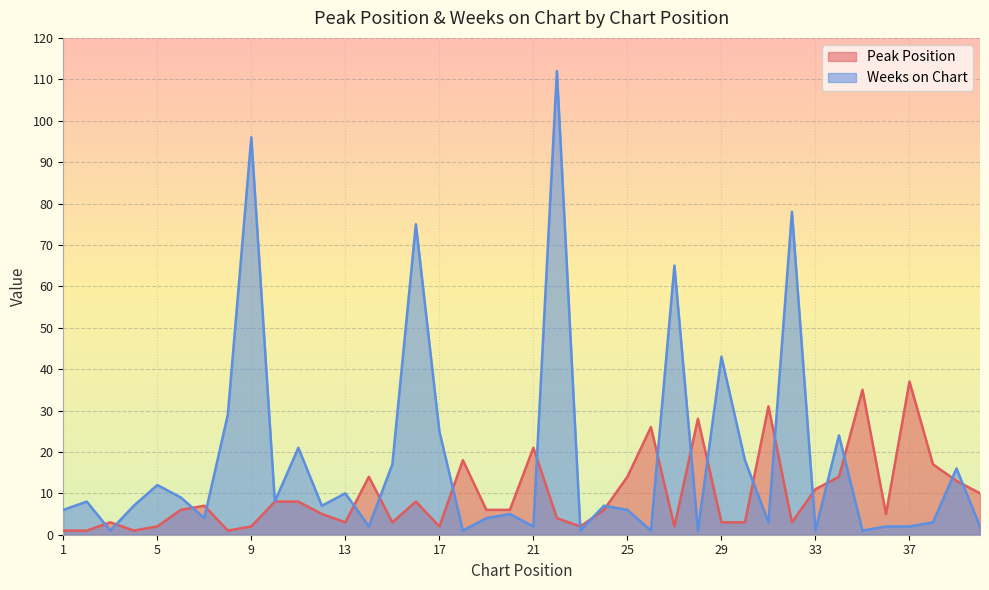

The Weeks on Chart series shows 1 at 23. True or false?

True